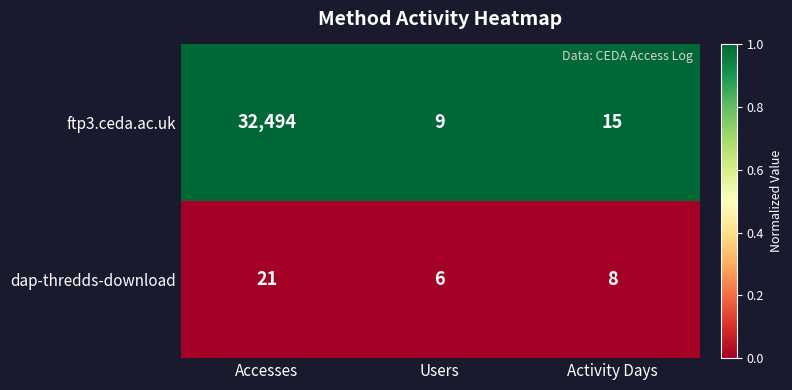

What is the difference between the maximum and minimum values in the dap-thredds-download series?

15